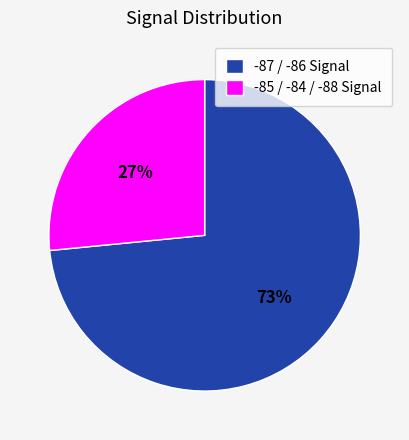

Which slice represents more than half of the pie?

-87 / -86 Signal